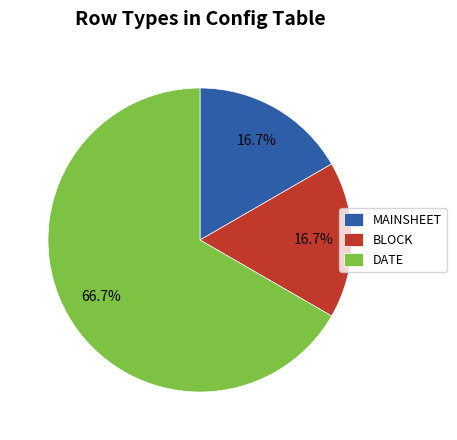

The DATE slice represents 56% of the pie. True or false?

False